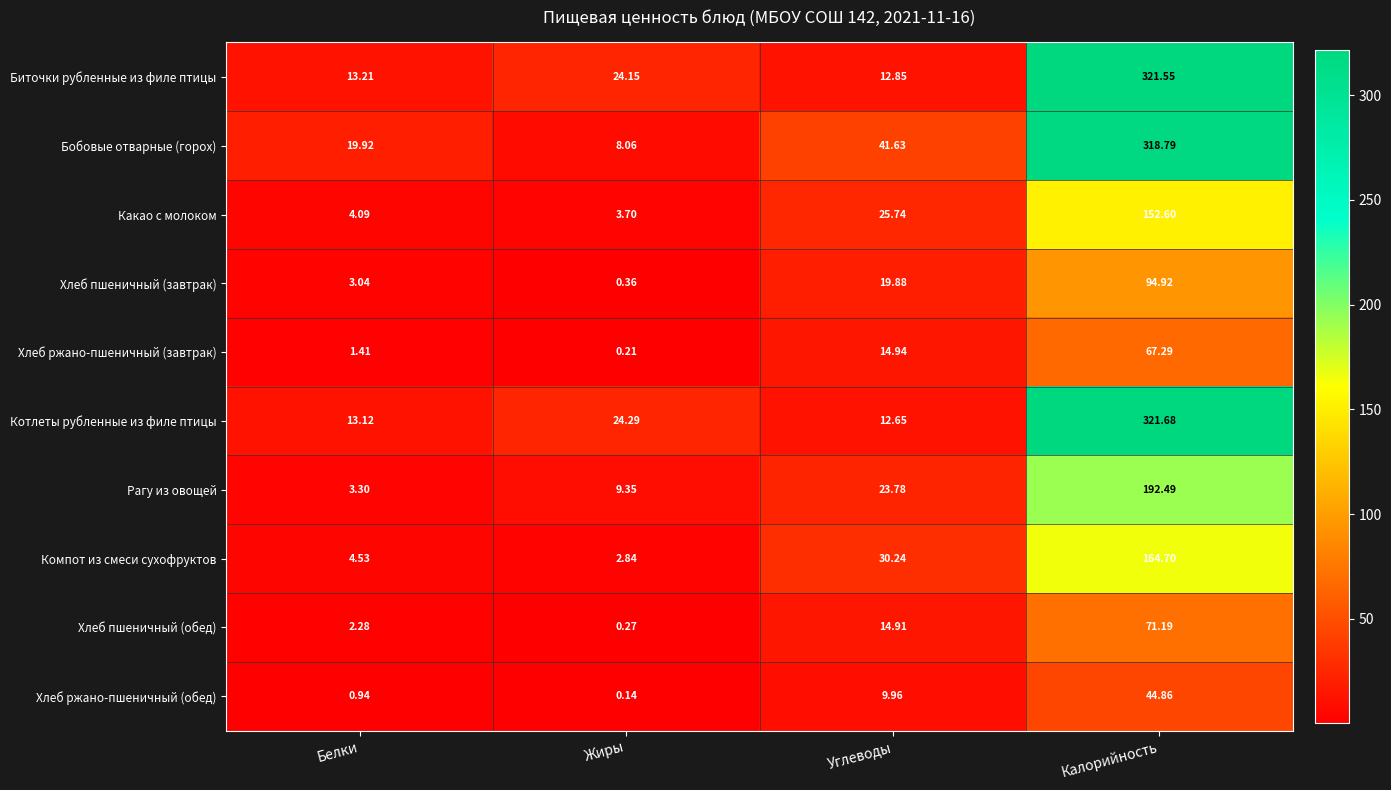

Where is Котлеты рубленные из филе птицы nearest to the value 167?

Жиры